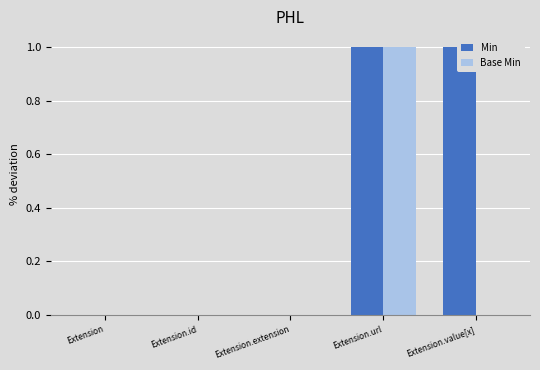

Rank the series by their average value, from lowest to highest.

Base Min, Min